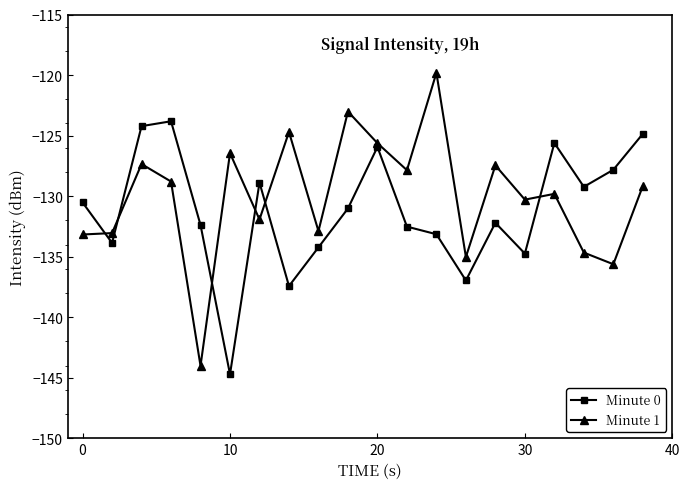

What is the difference between the maximum and minimum values in the Minute 0 series?

20.9